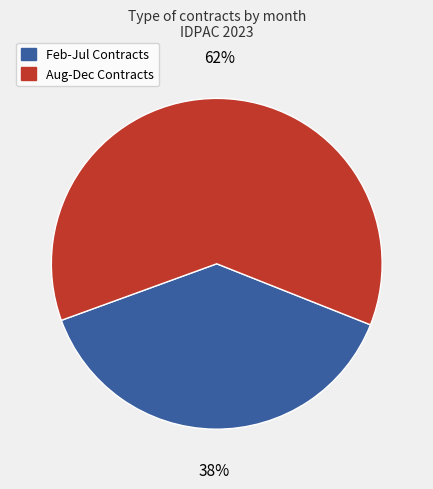

Does any single category account for the majority?

Yes